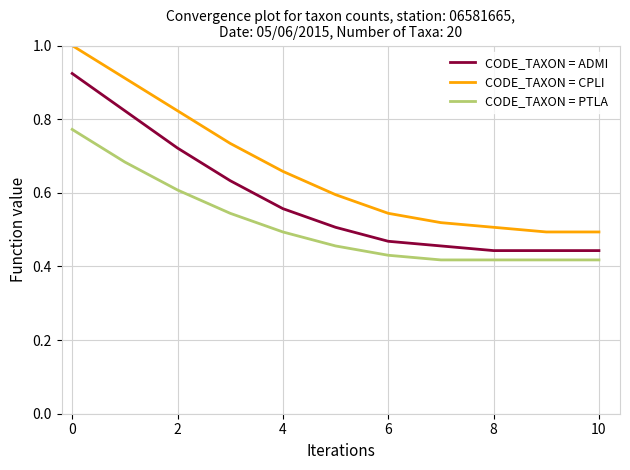

Which series has the largest total across all categories?

CODE_TAXON = CPLI